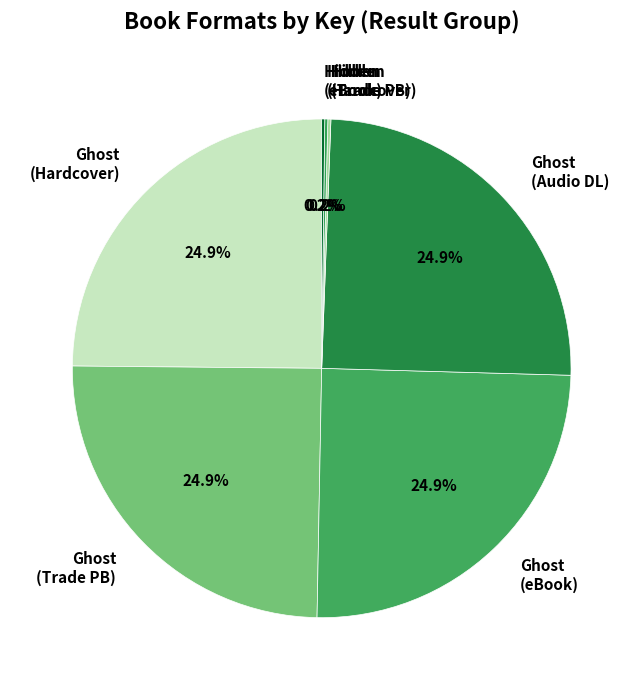

What is the total percentage of Ghost (Hardcover) and Ghost (eBook)?

49.7%